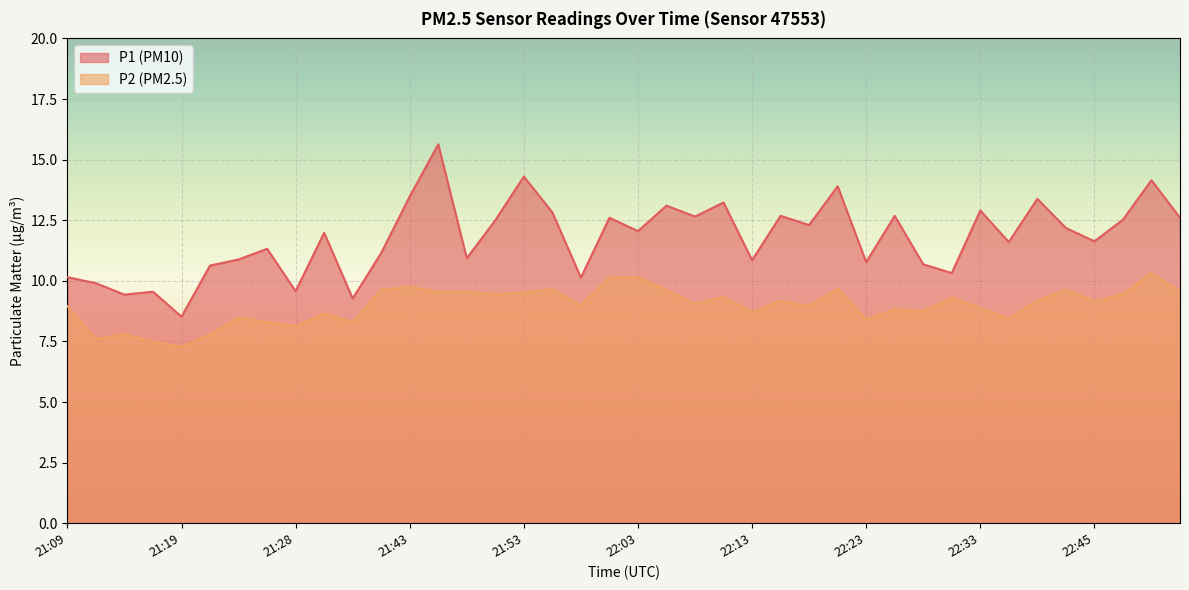

At which category does the chart reach its minimum across all series?

21:19